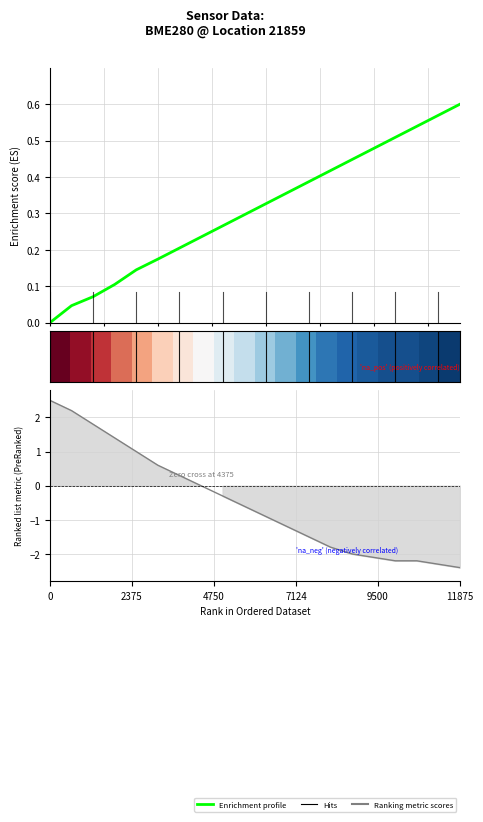

Which series has the largest total across all categories?

Enrichment profile